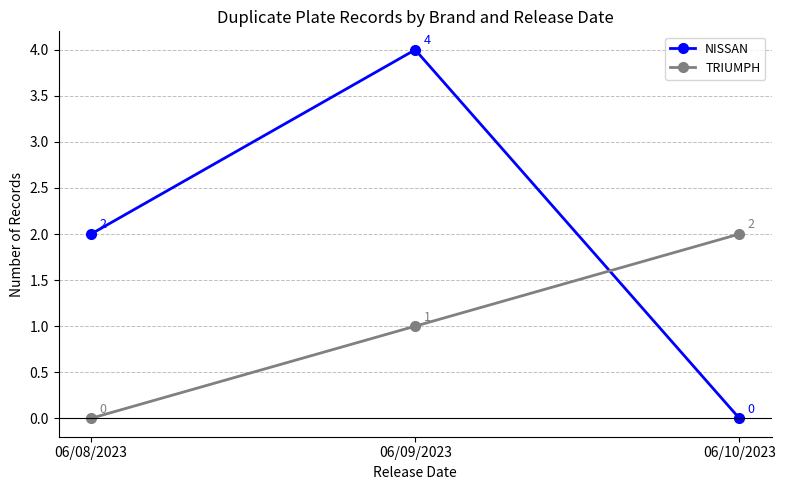

What position from the left is 06/08/2023?

1